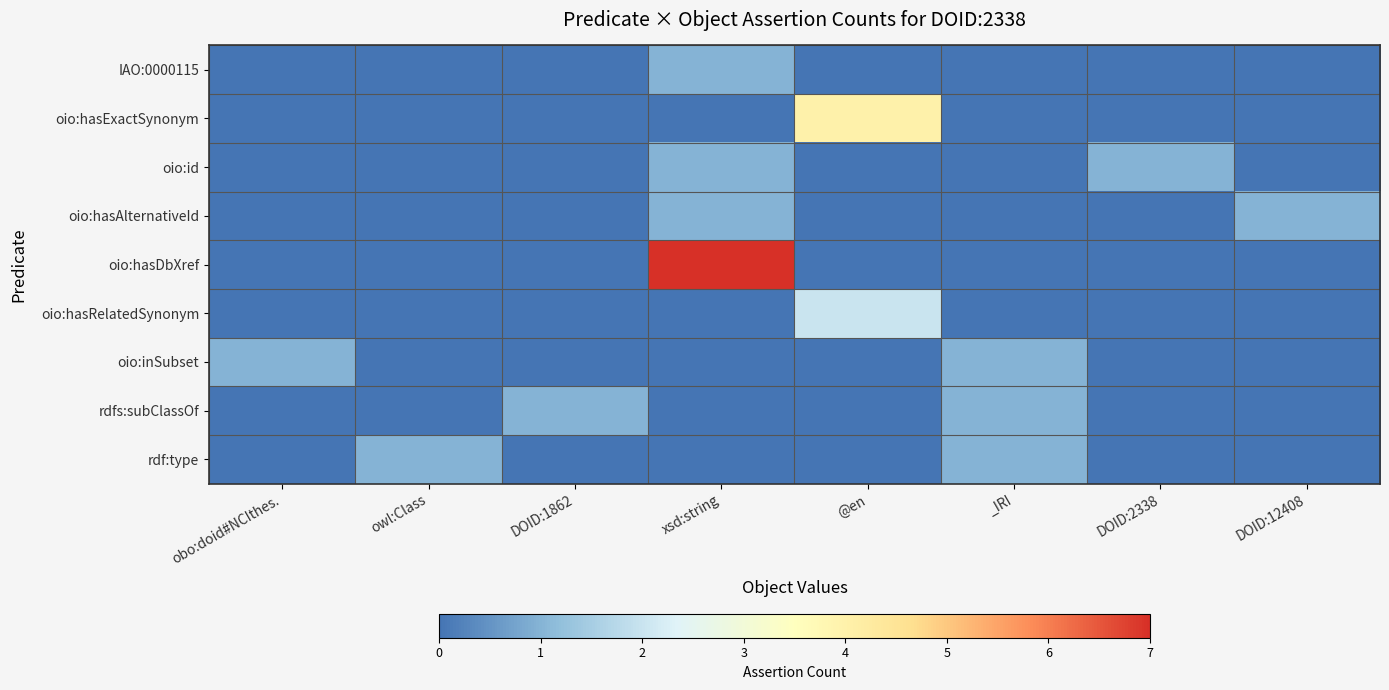

Which series has the largest total across all categories?

oio:hasDbXref